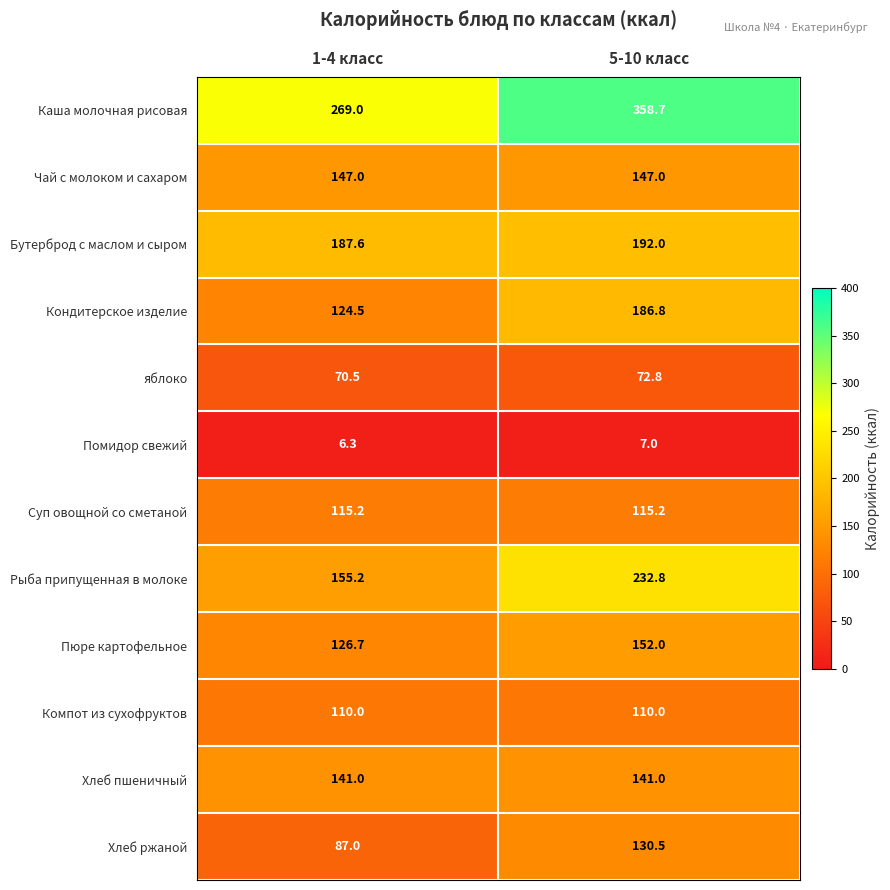

What is the average value of the Компот из сухофруктов series?

110.0